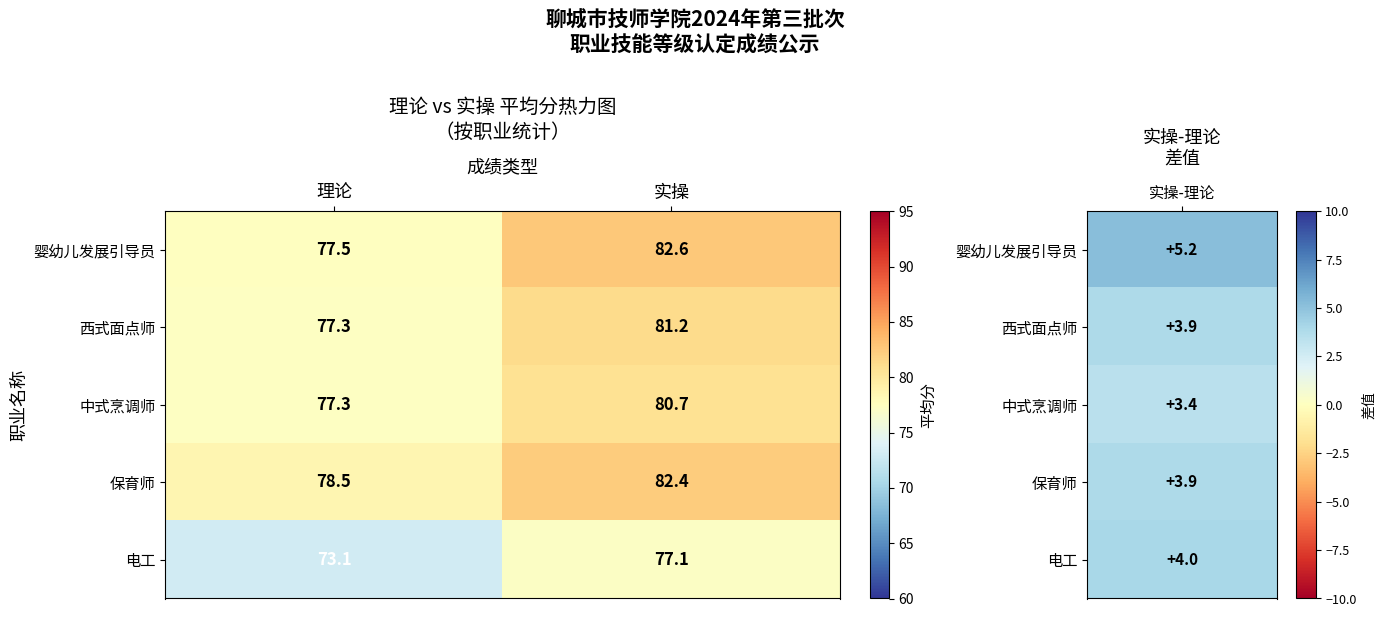

Reading left to right, transcribe all the data shown in this chart.

婴幼儿发展引导员: 理论=77.5	实操=82.6
西式面点师: 理论=77.3	实操=81.2
中式烹调师: 理论=77.3	实操=80.7
保育师: 理论=78.5	实操=82.4
电工: 理论=73.1	实操=77.1